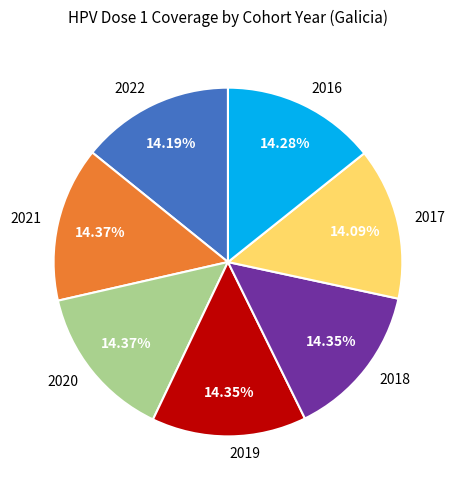

True or false: 2019 accounts for 3% of the total.

False